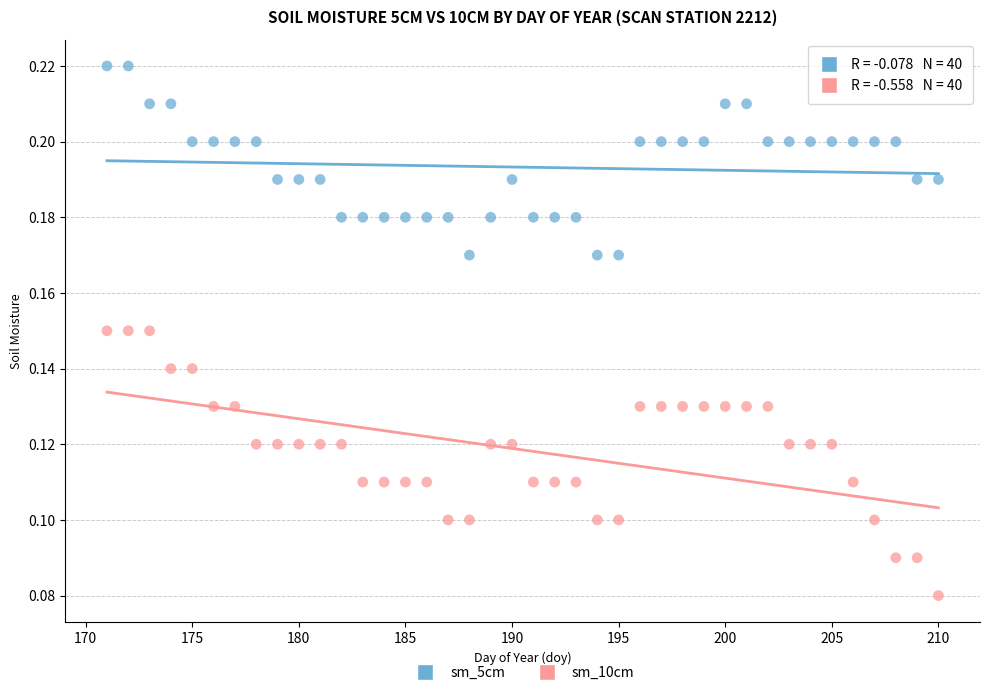

Which series reaches the maximum Y coordinate?

sm_5cm